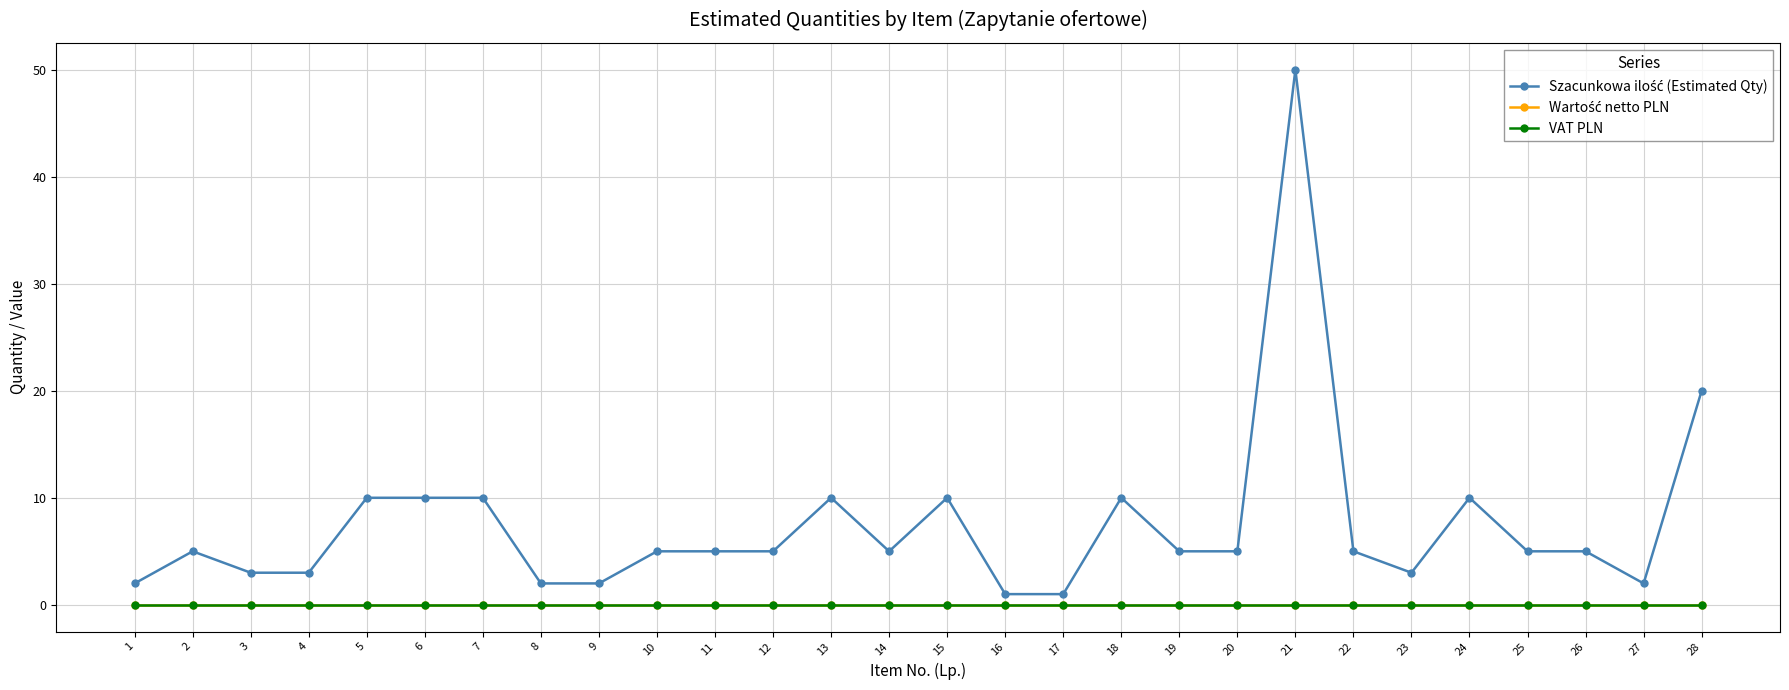

Does the chart display data point markers on the line(s)?

Yes